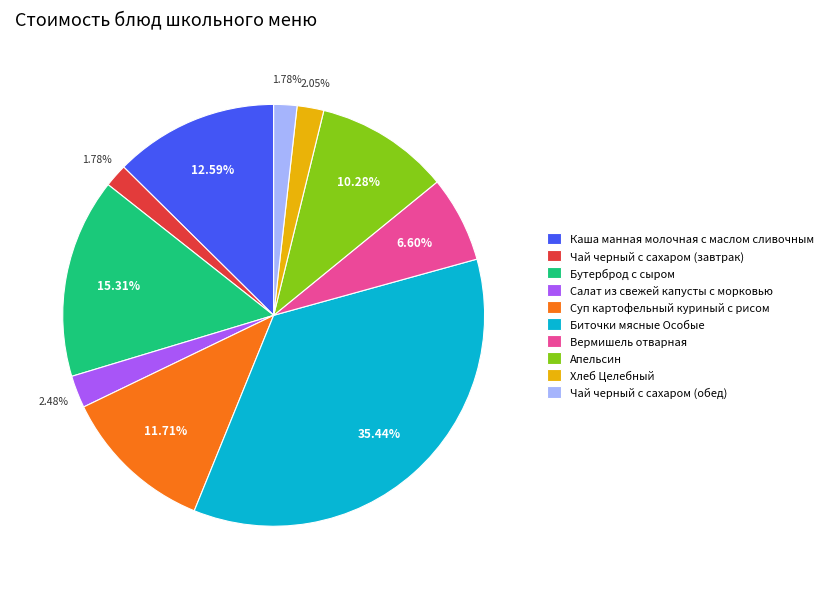

The Салат из свежей капусты с морковью slice represents 2% of the pie. True or false?

True